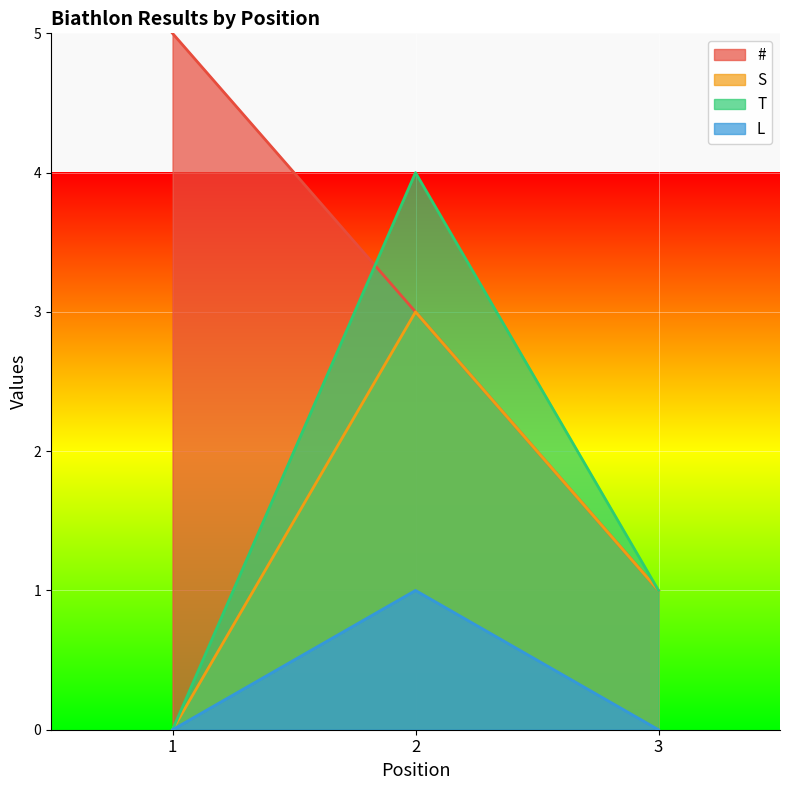

What is the difference between the highest and lowest values at 1?

5